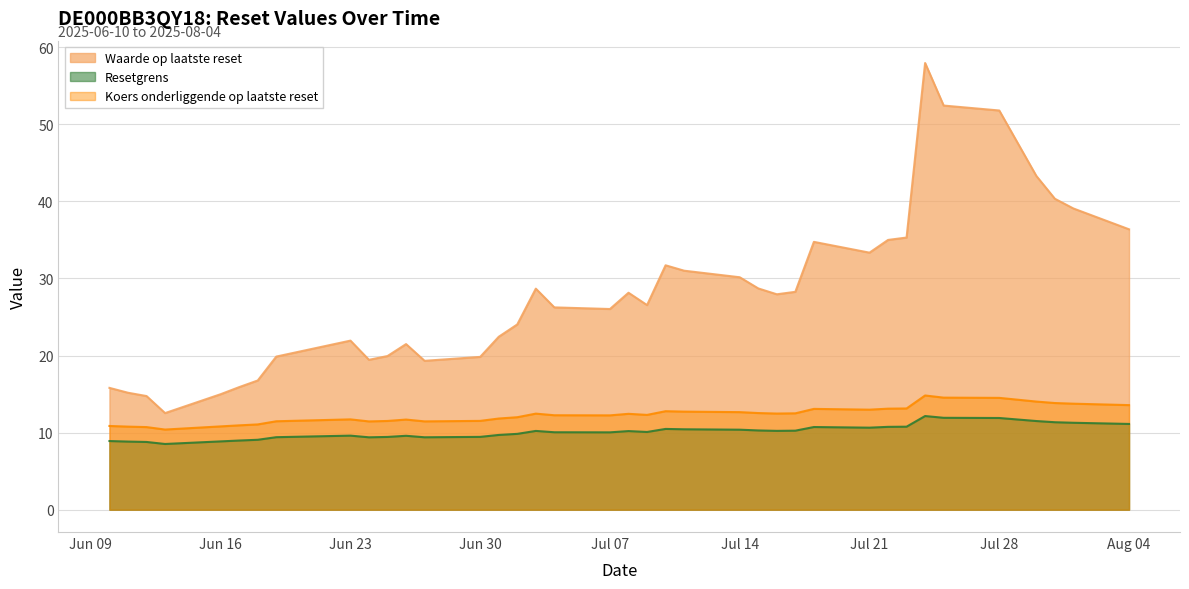

What is the total value across all series at 2025-06-24?

40.3